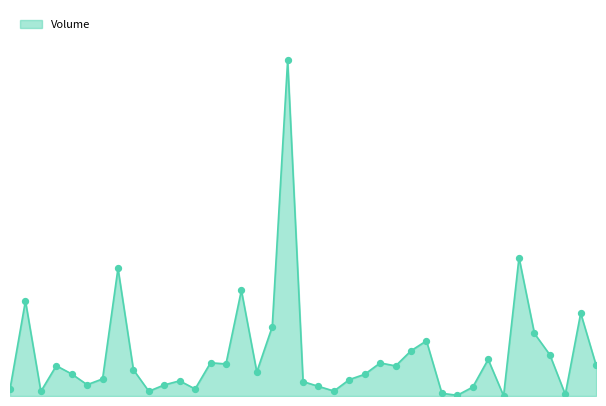

Does the chart have visible grid lines?

No